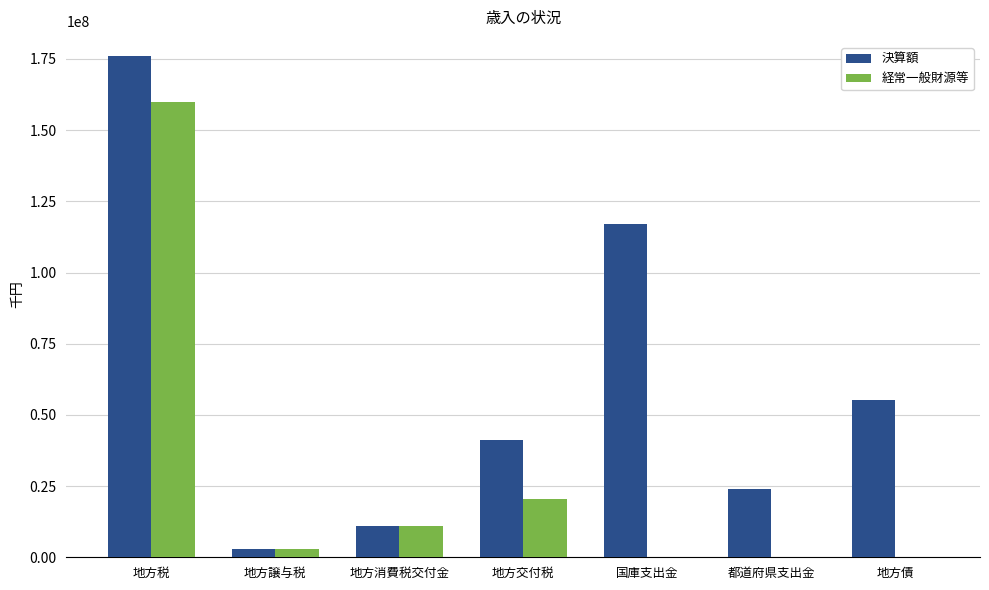

How many distinct data groups are displayed?

2